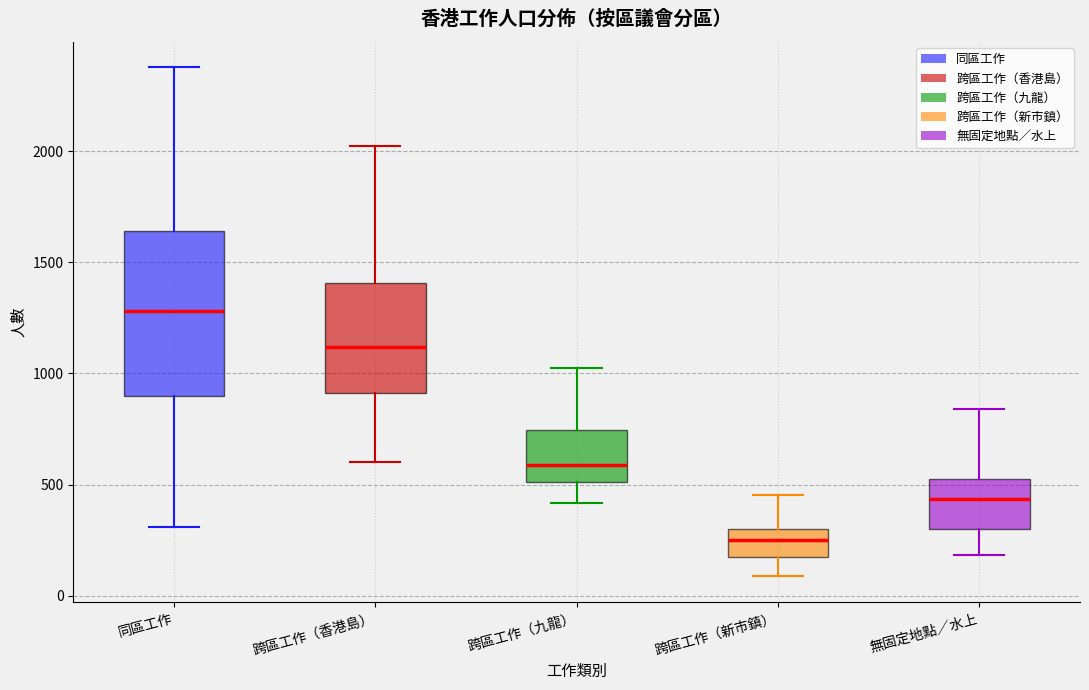

Reading left to right, read every box against the y-axis: the position of its median line, the range the box covers, and the ends of its whiskers. The values are not printed on the chart, so give them approximately, as read against the axis.

同區工作: median 1300, box 900 to 1650, whiskers 300 to 2400
跨區工作（香港島）: median 1100, box 900 to 1400, whiskers 600 to 2050
跨區工作（九龍）: median 600, box 500 to 750, whiskers 400 to 1000
跨區工作（新市鎮）: median 250, box 150 to 300, whiskers 100 to 450
無固定地點／水上: median 450, box 300 to 550, whiskers 200 to 850